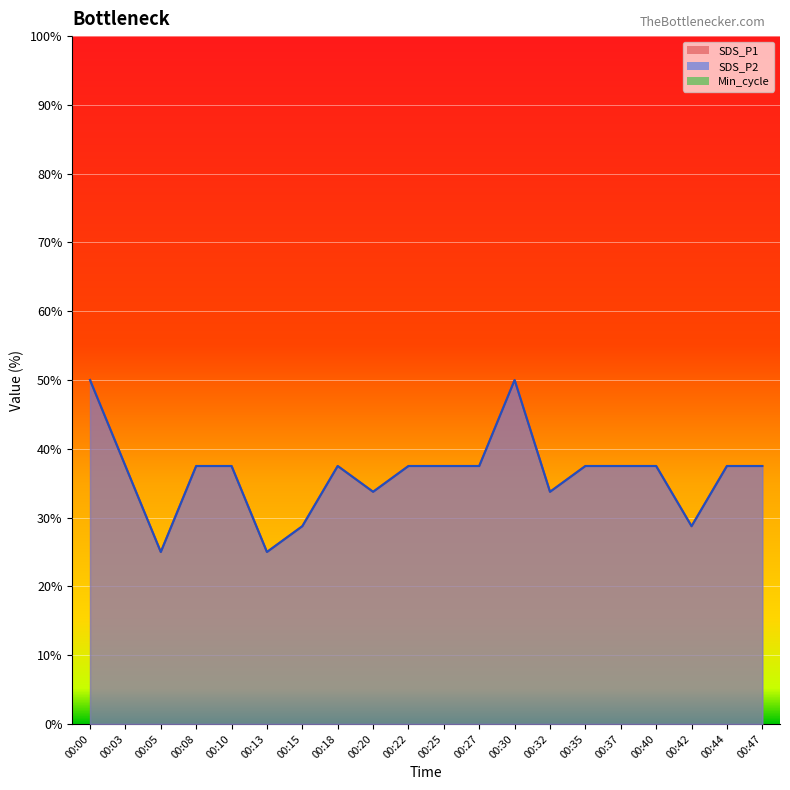

Reading left to right, transcribe all the data shown in this chart.

SDS_P1: 50.0	37.5	25.0	37.5	37.5	25.0	28.8	37.5	33.8	37.5	37.5	37.5	50.0	33.8	37.5	37.5	37.5	28.8	37.5	37.5
SDS_P2: 50.0	37.5	25.0	37.5	37.5	25.0	28.8	37.5	33.8	37.5	37.5	37.5	50.0	33.8	37.5	37.5	37.5	28.8	37.5	37.5